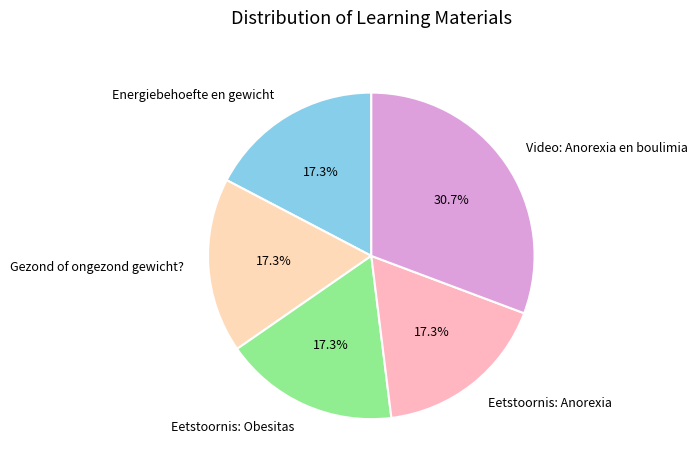

Is it true that Eetstoornis: Anorexia is 24% of the pie?

False